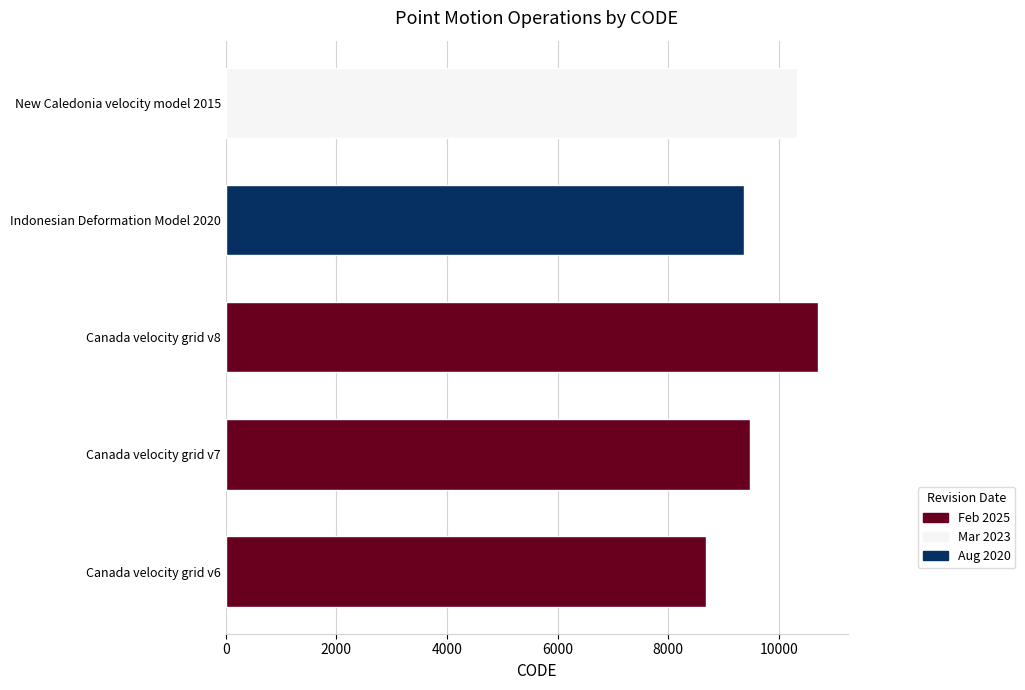

Reading bottom to top, list all the values displayed in this chart.

Canada velocity grid v6=8676	Canada velocity grid v7=9483	Canada velocity grid v8=10707	Indonesian Deformation Model 2020=9375	New Caledonia velocity model 2015=10323